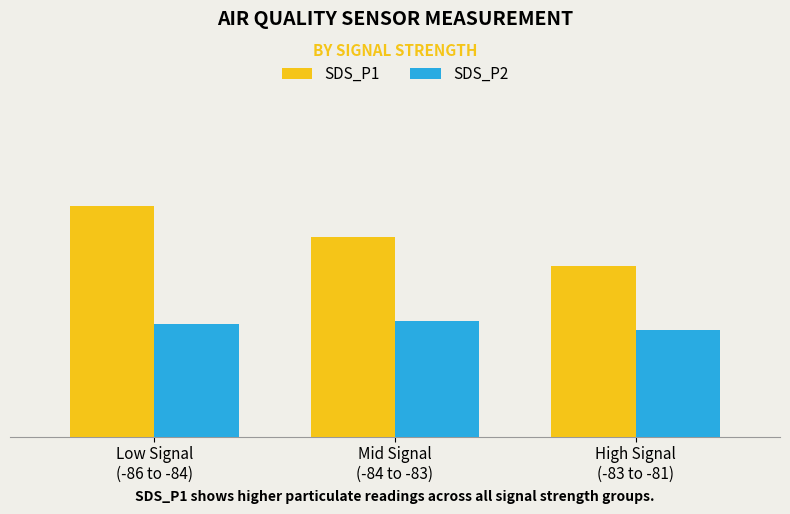

What are all the series names shown in the legend?

SDS_P1, SDS_P2